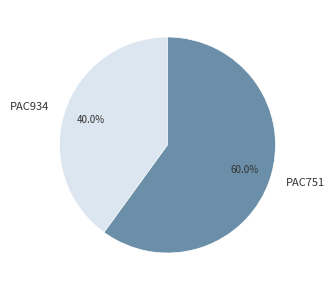

To the nearest percent, what portion does PAC934 represent?

40%